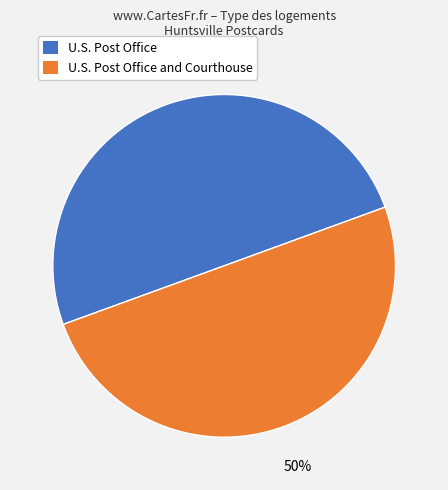

Approximately how many times larger is the value at U.S. Post Office compared to U.S. Post Office and Courthouse?

1.0